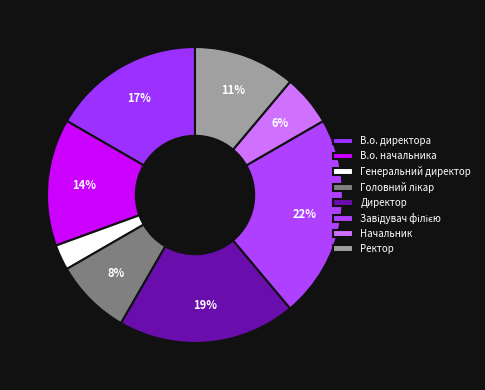

How many segments does this pie chart have?

8